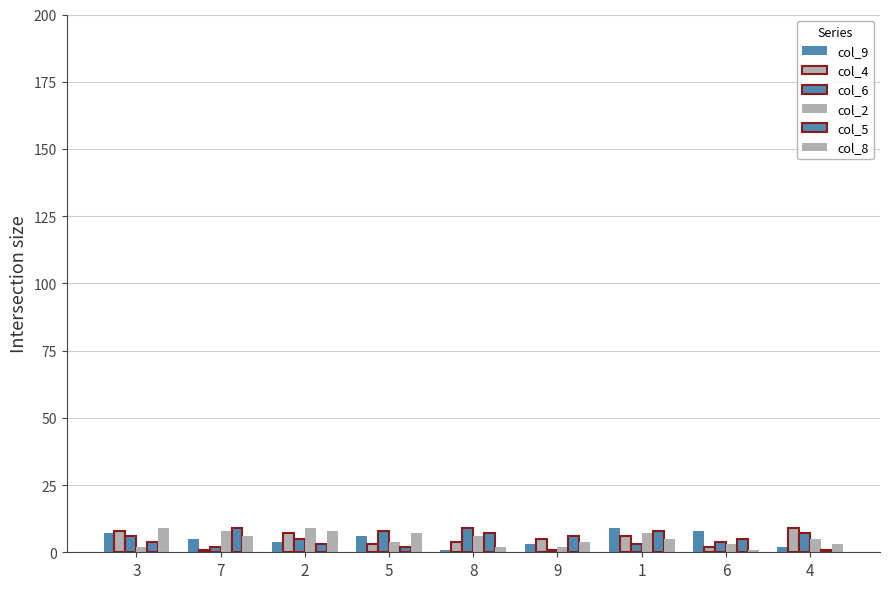

Are the bars horizontal?

No